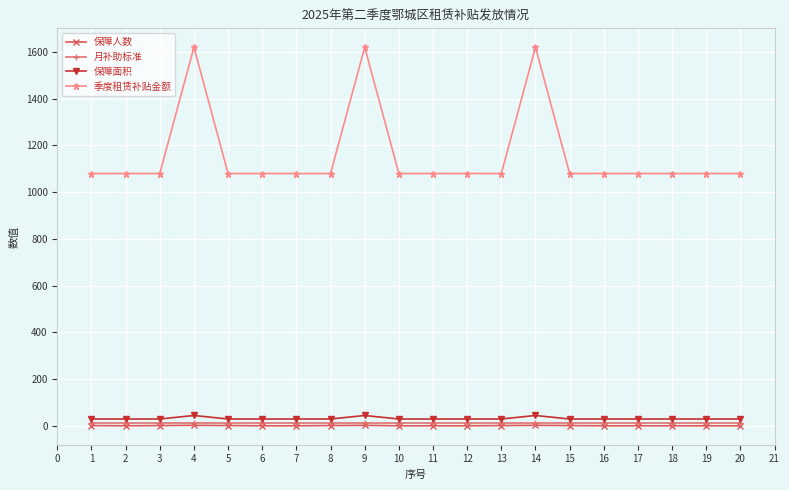

What is the maximum value for 保障面积?

45